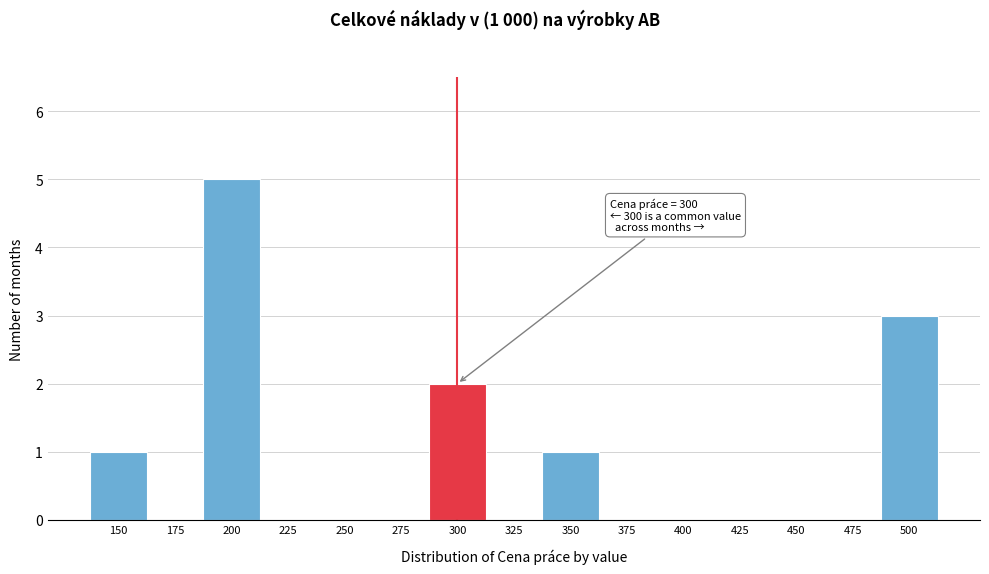

Reading left to right, what are all the values shown in this chart?

150=1	175=0	200=5	225=0	250=0	275=0	300=2	325=0	350=1	375=0	400=0	425=0	450=0	475=0	500=3